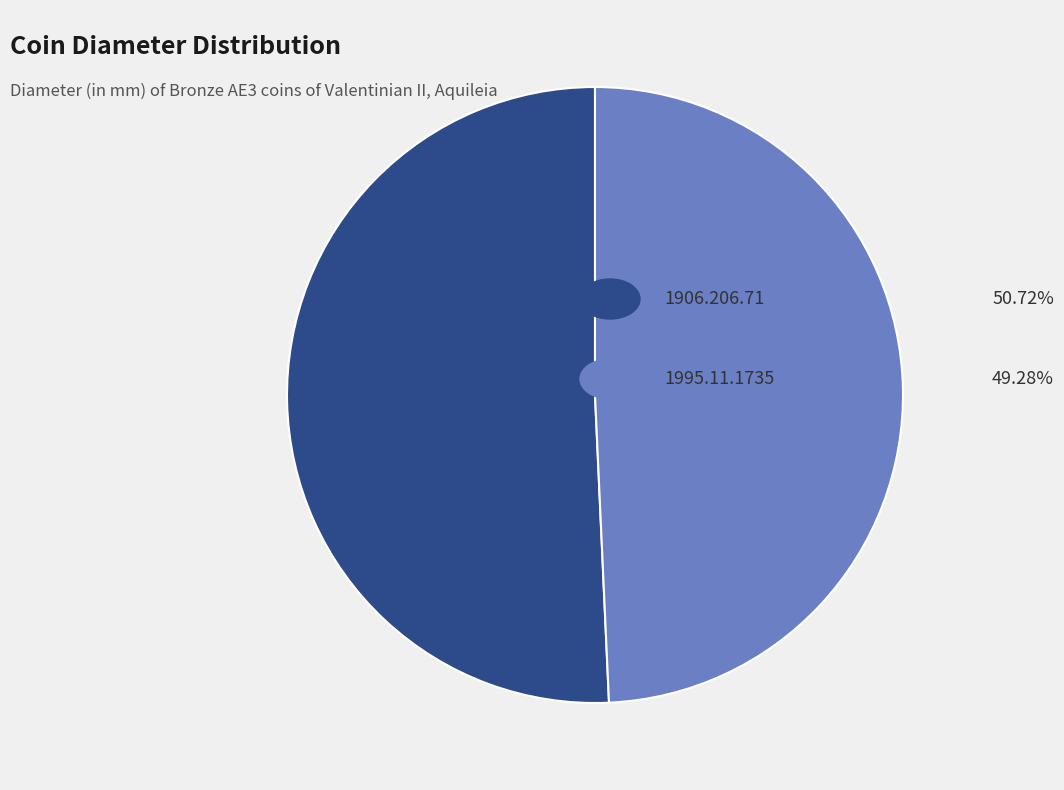

Is there any slice that represents more than half of the pie?

Yes